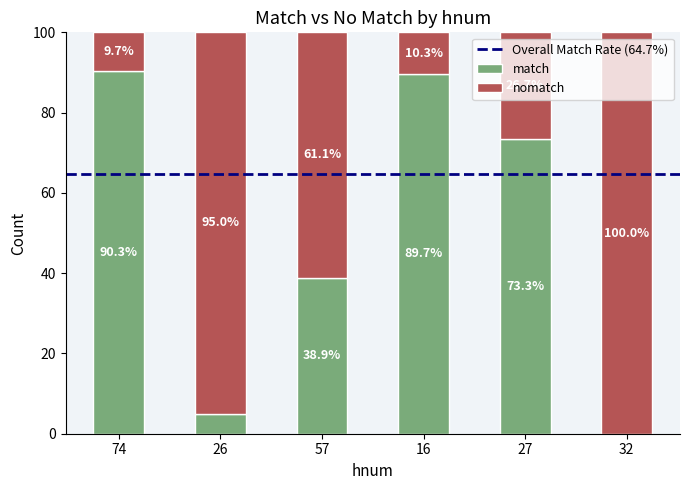

At which label is match closest to 45?

57